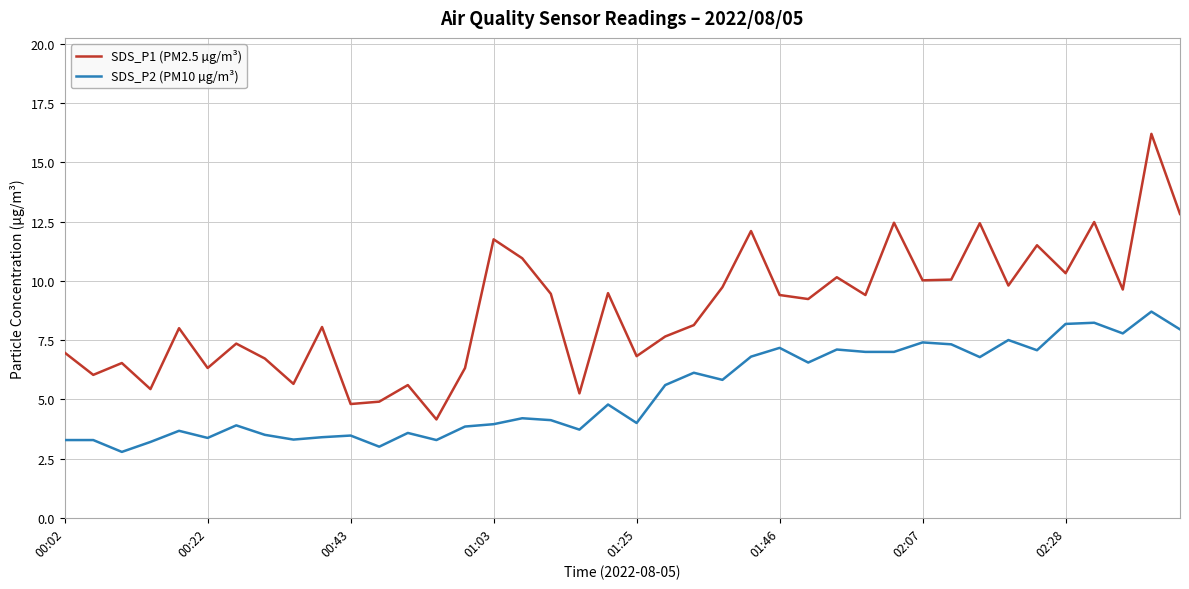

Which series has the largest total across all categories?

SDS_P1 (PM2.5 µg/m³)